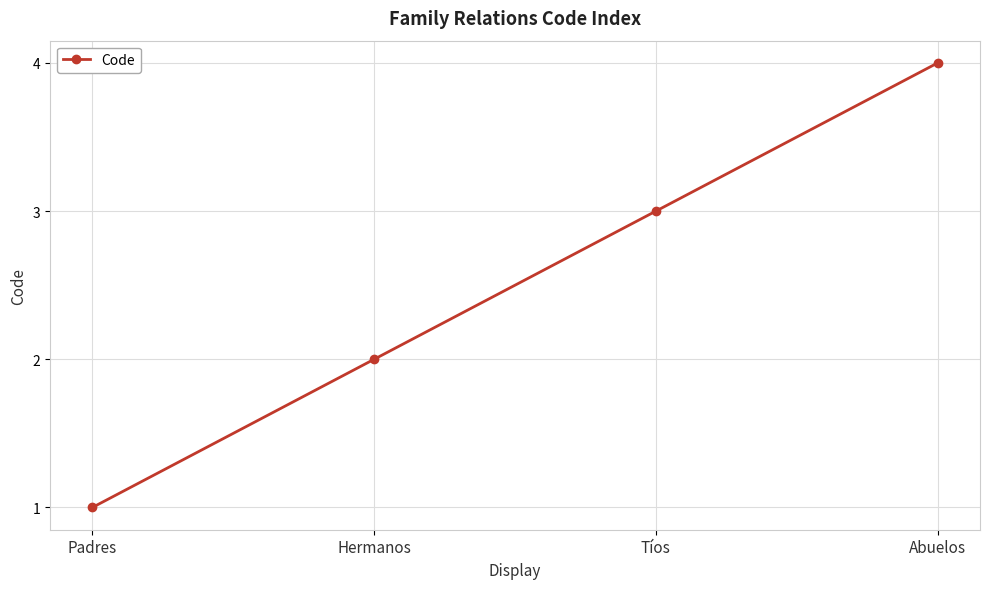

List the labels in order of value, largest first.

Abuelos, Tíos, Hermanos, Padres